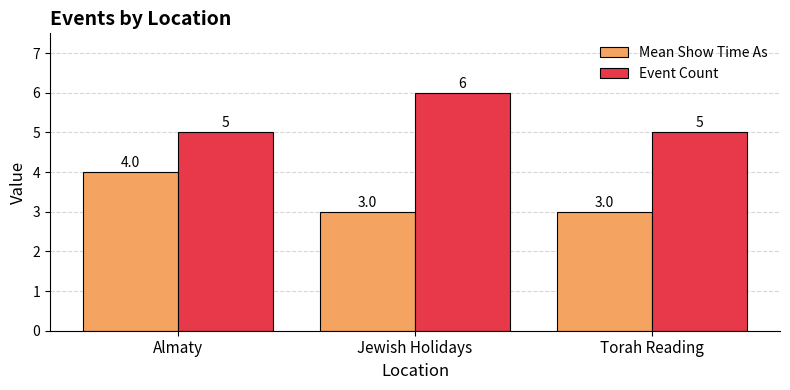

What is the highest value of the Event Count series?

6